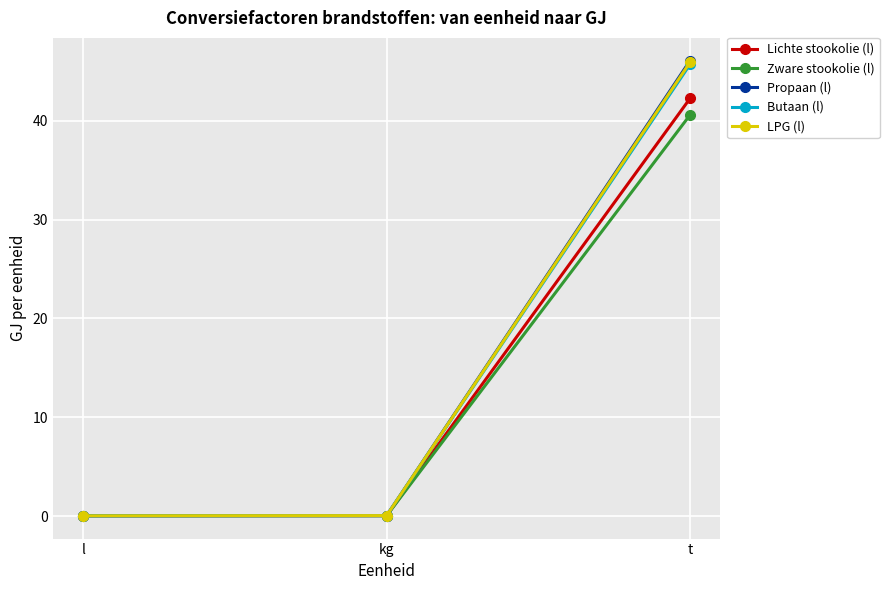

What is the sum of all Lichte stookolie (l) values?

42.4